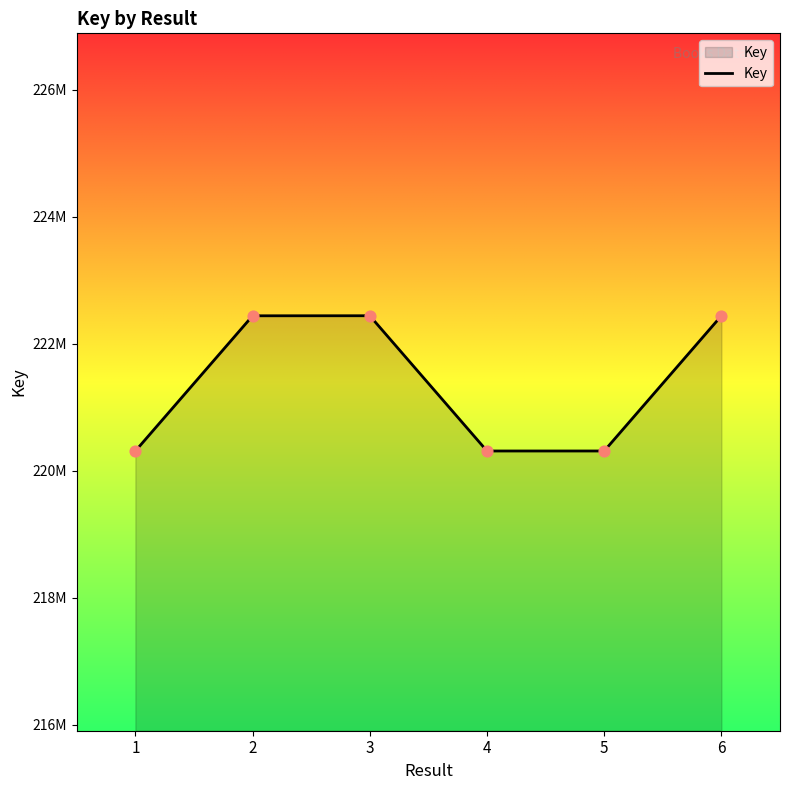

Which has a higher value, 6 or 5?

6